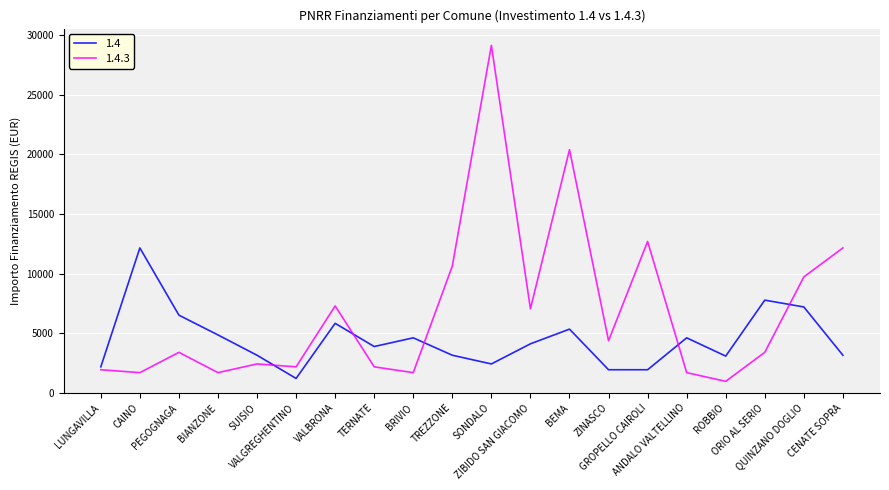

What is the approximate value of 1.4.3 at CENATE SOPRA?

12150